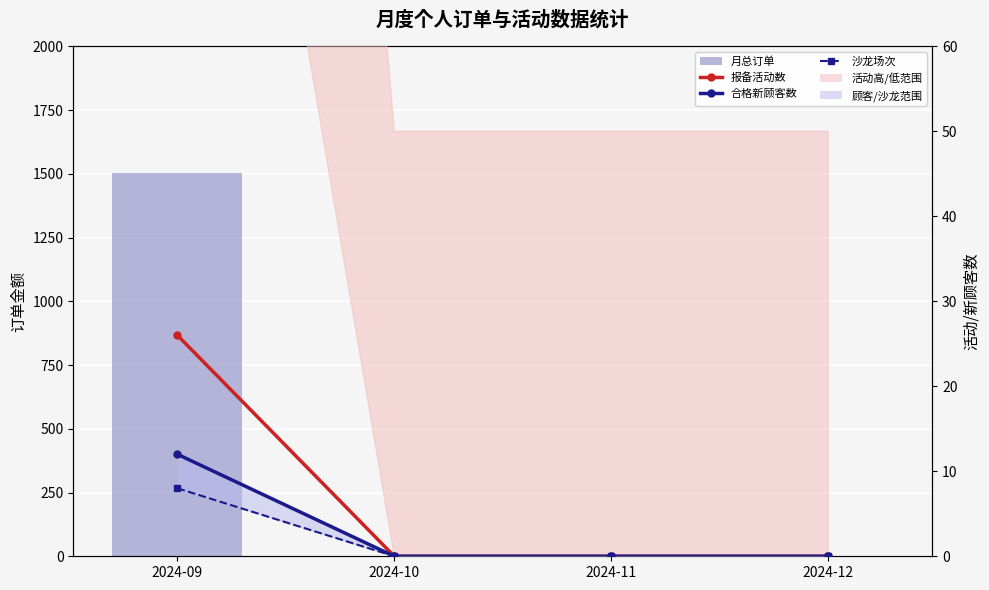

Rank the series by their maximum value, from highest to lowest.

月总订单, 报备活动数, 合格新顾客数, 沙龙场次